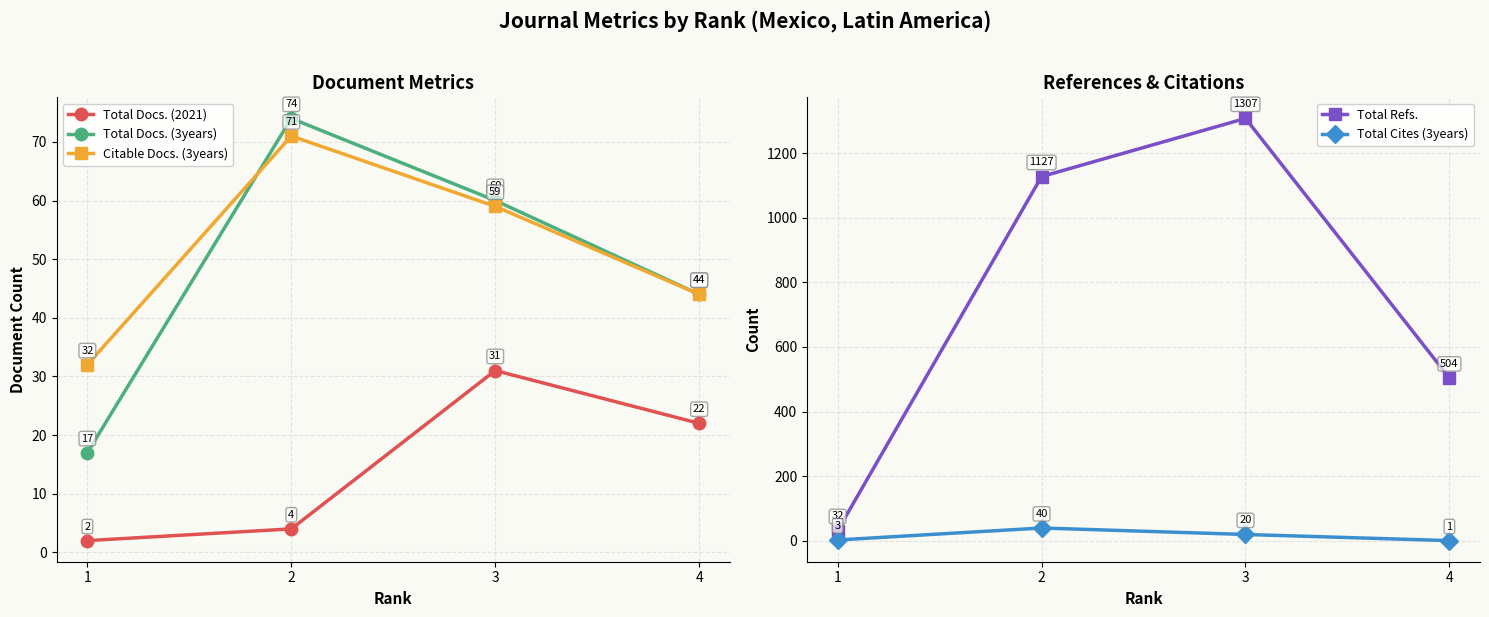

At which category is the sum across all series the highest?

3